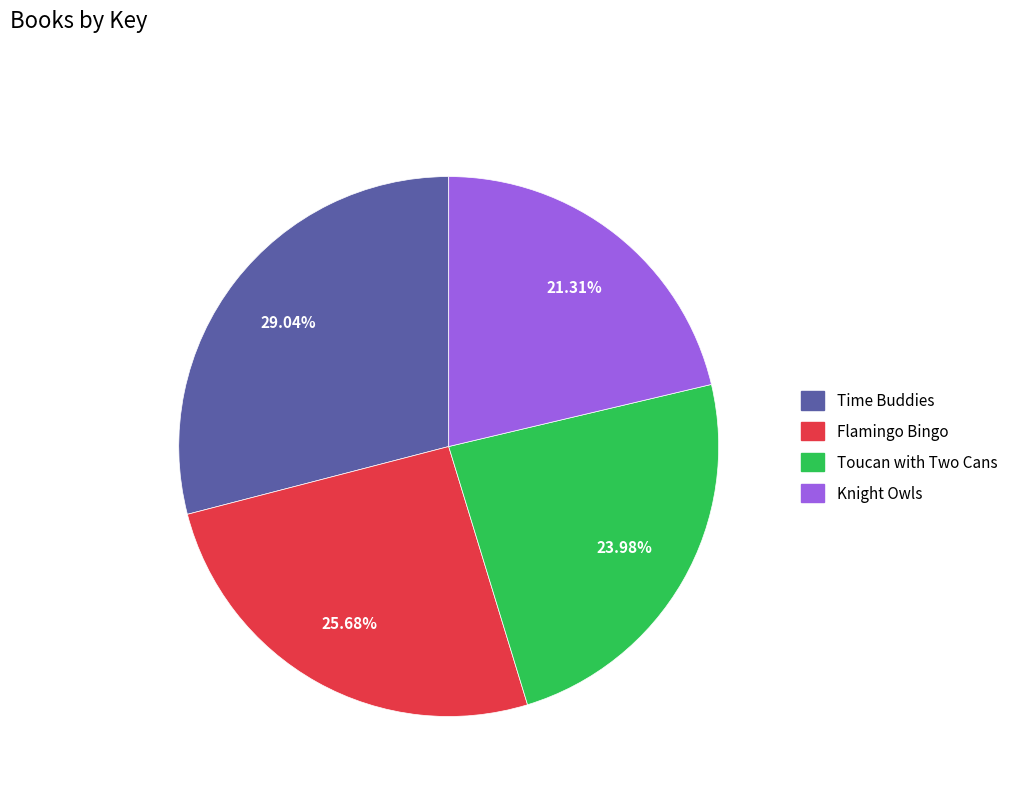

Count the number of slices in the pie.

4